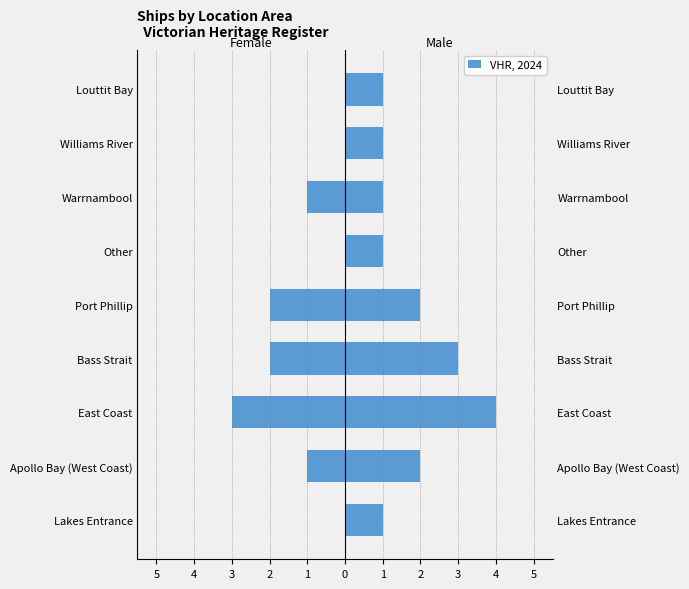

How many values in the Female series are below -1?

3